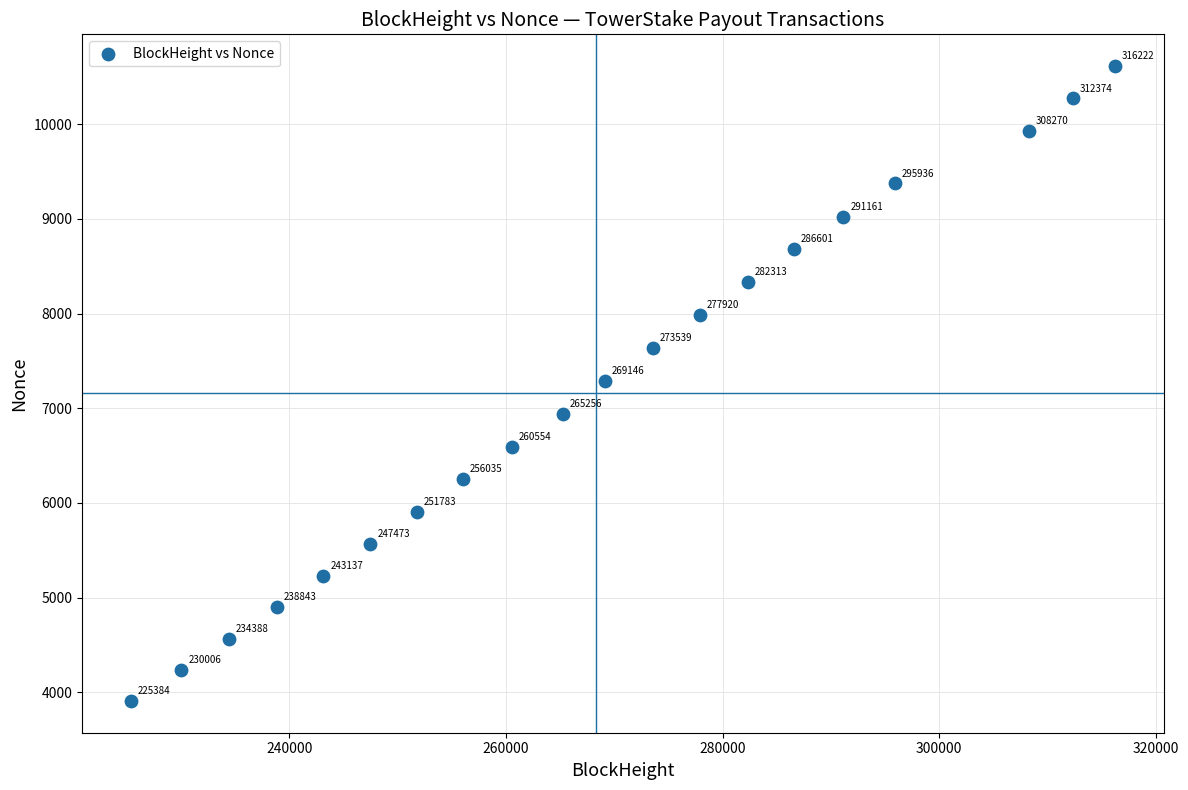

What Y value in the scatter plot is closest to 7261?

7287